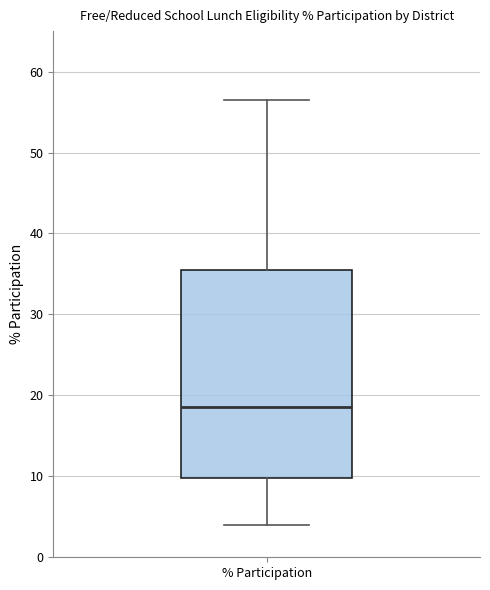

Where does the lower whisker of the box for % Participation end on the y-axis? The values are not printed on the chart, so give them approximately, as read against the axis.

4